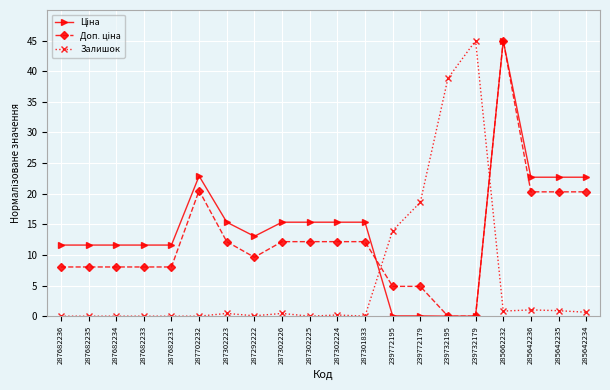

True or false: Залишок has a value of 0.4 at 287302226.

True